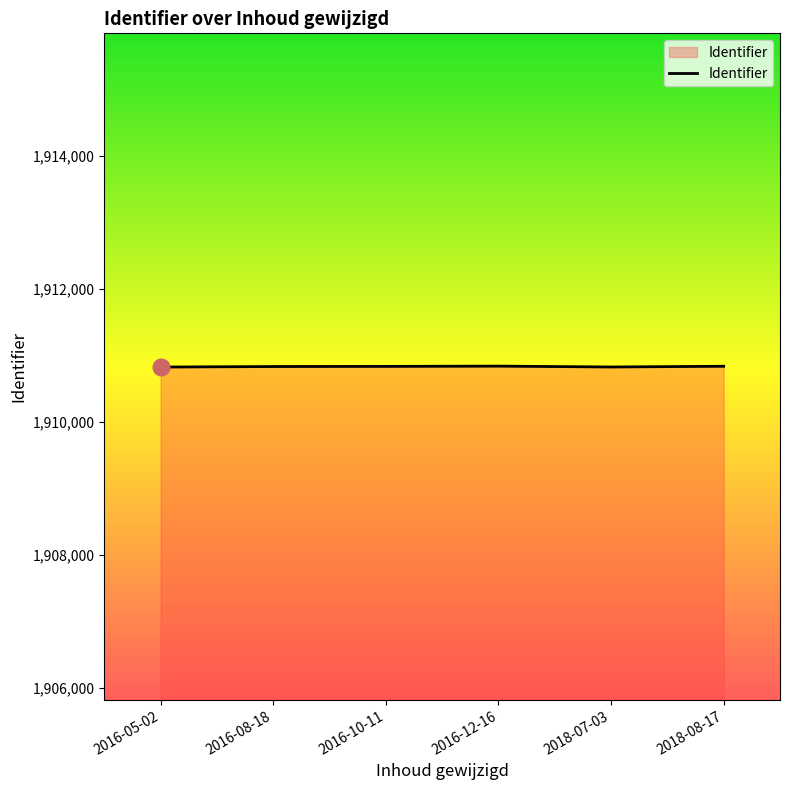

What is the maximum value shown in the chart?

1910836